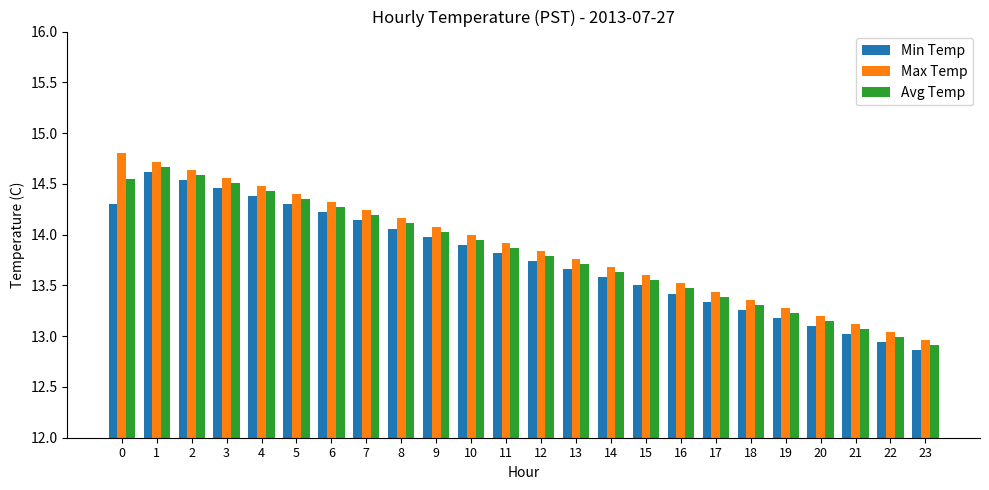

True or false: Avg Temp has a value of 3.8 at 6.

False